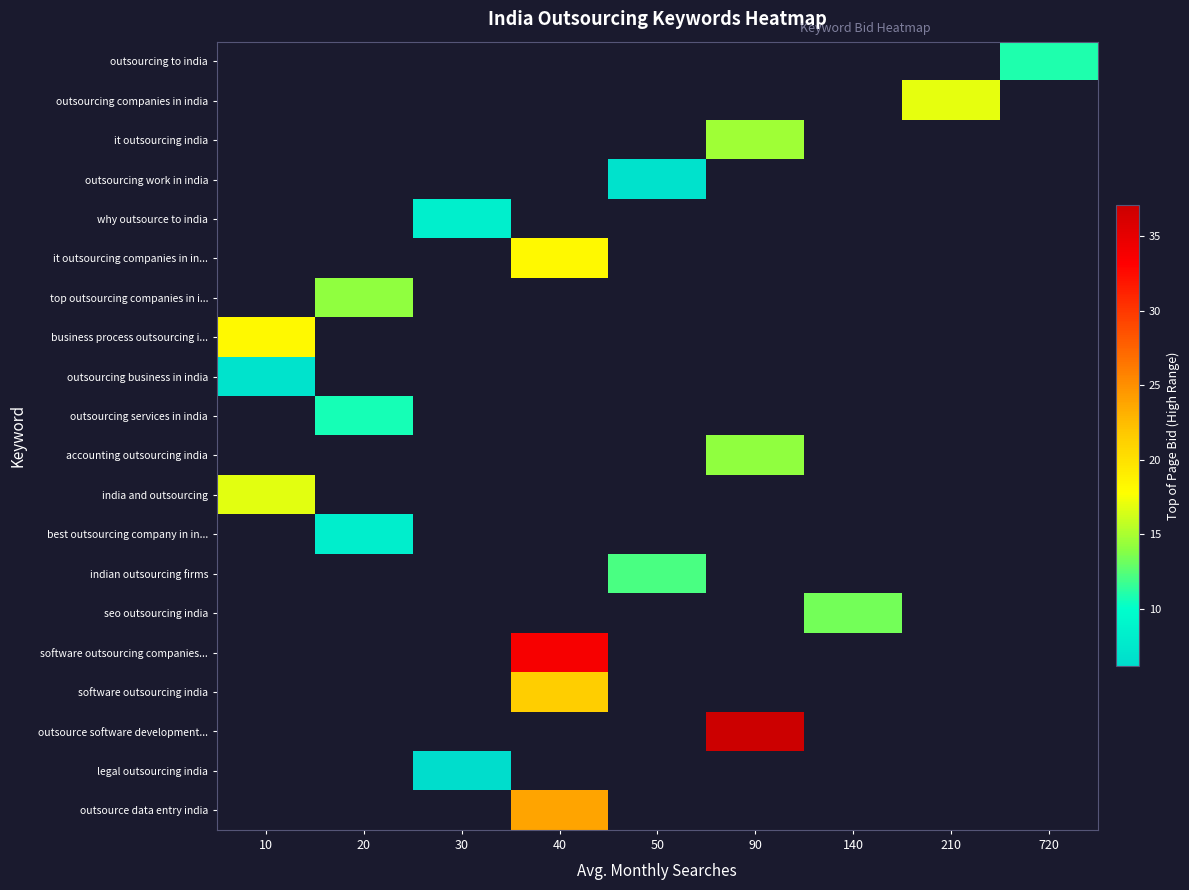

What is the smallest value displayed?

6.2